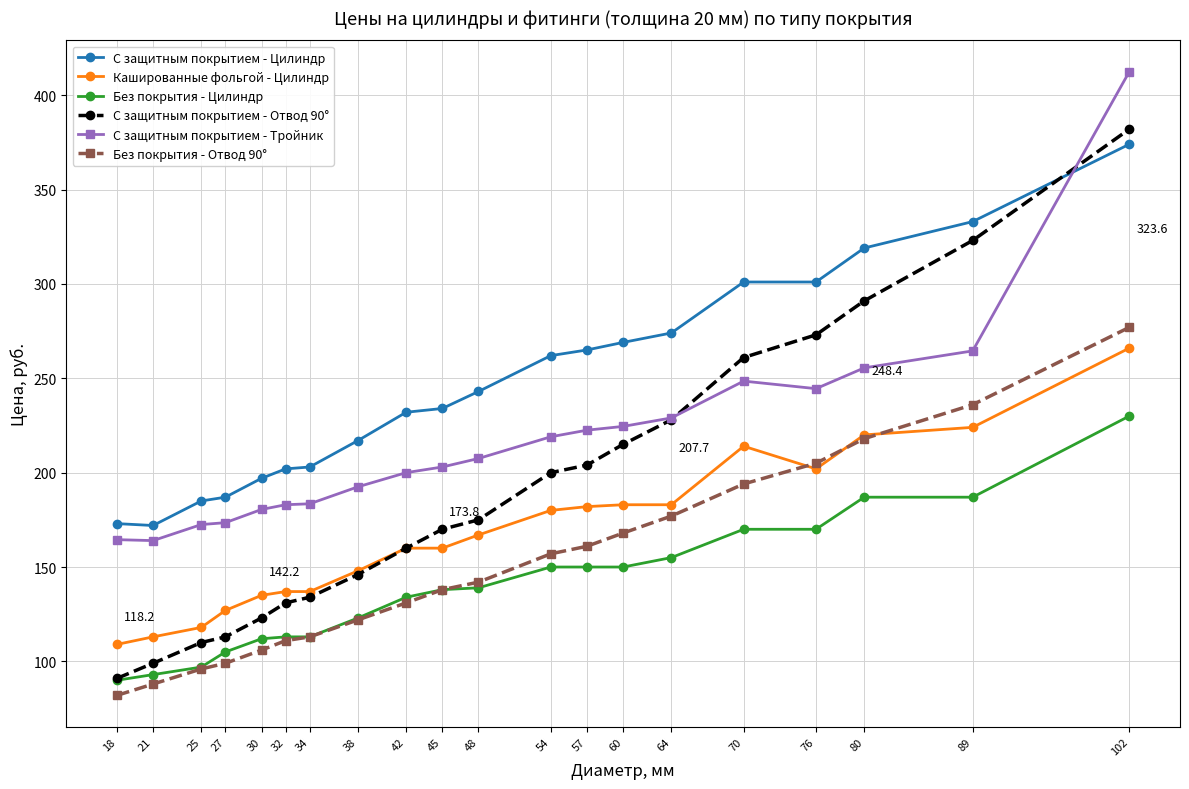

How many data points does each series have?

20